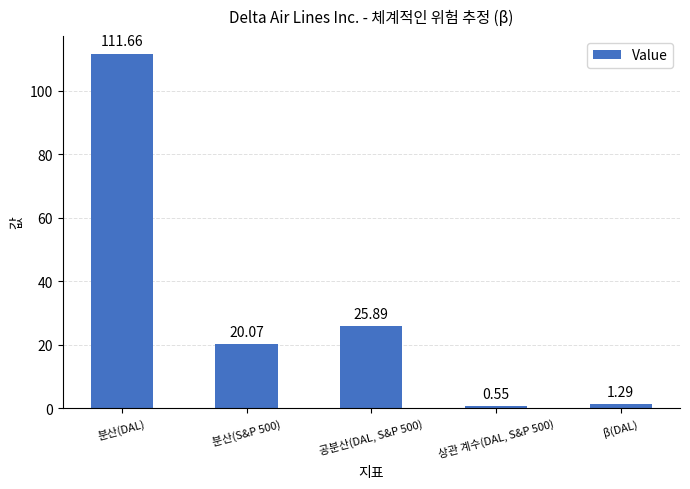

Does the chart contain stacked bars?

No